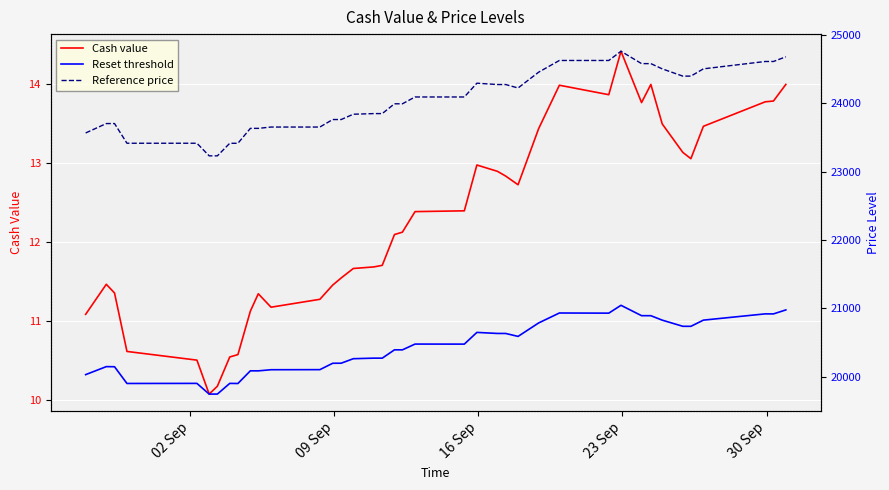

What is the maximum value for Cash value?

14.4